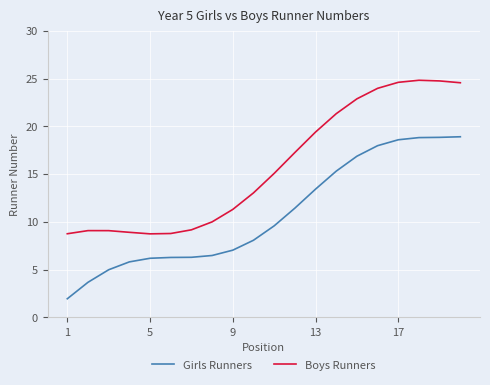

Rank the series by their maximum value, from lowest to highest.

Girls Runners, Boys Runners